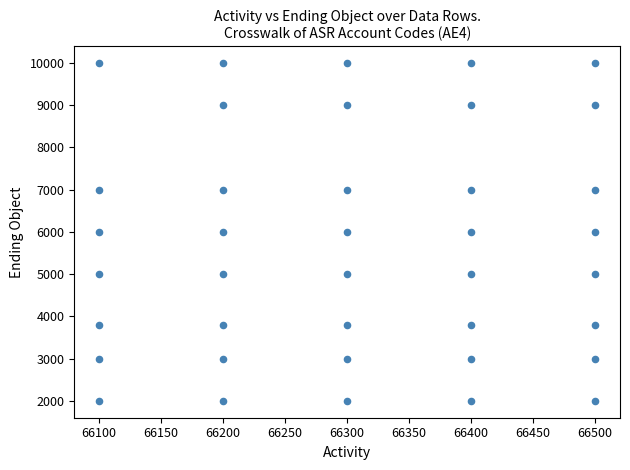

What is the range of X values (max minus min)?

400